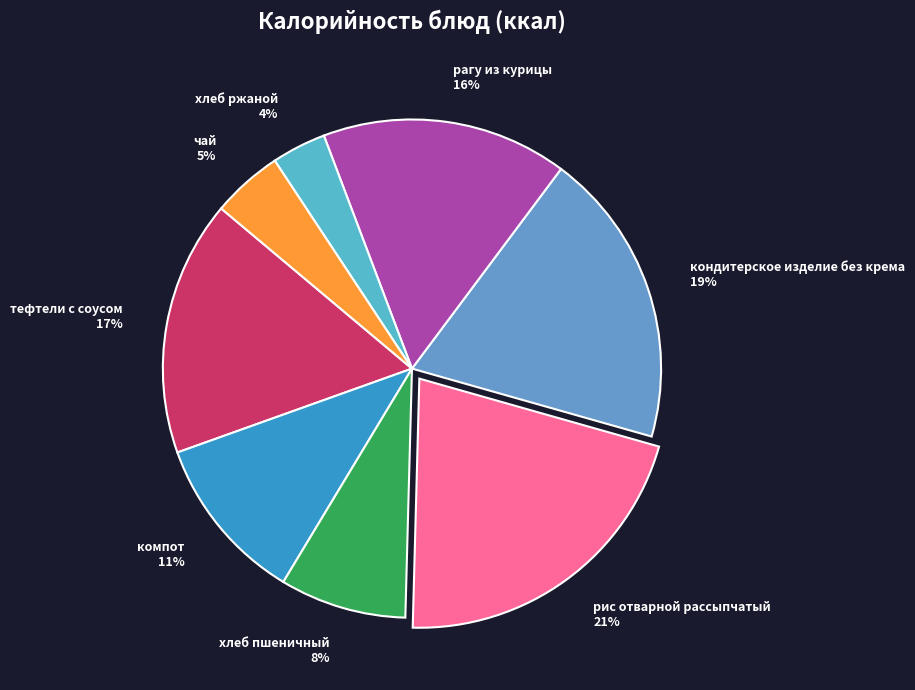

Do компот and кондитерское изделие без крема together represent more than half of the pie?

No